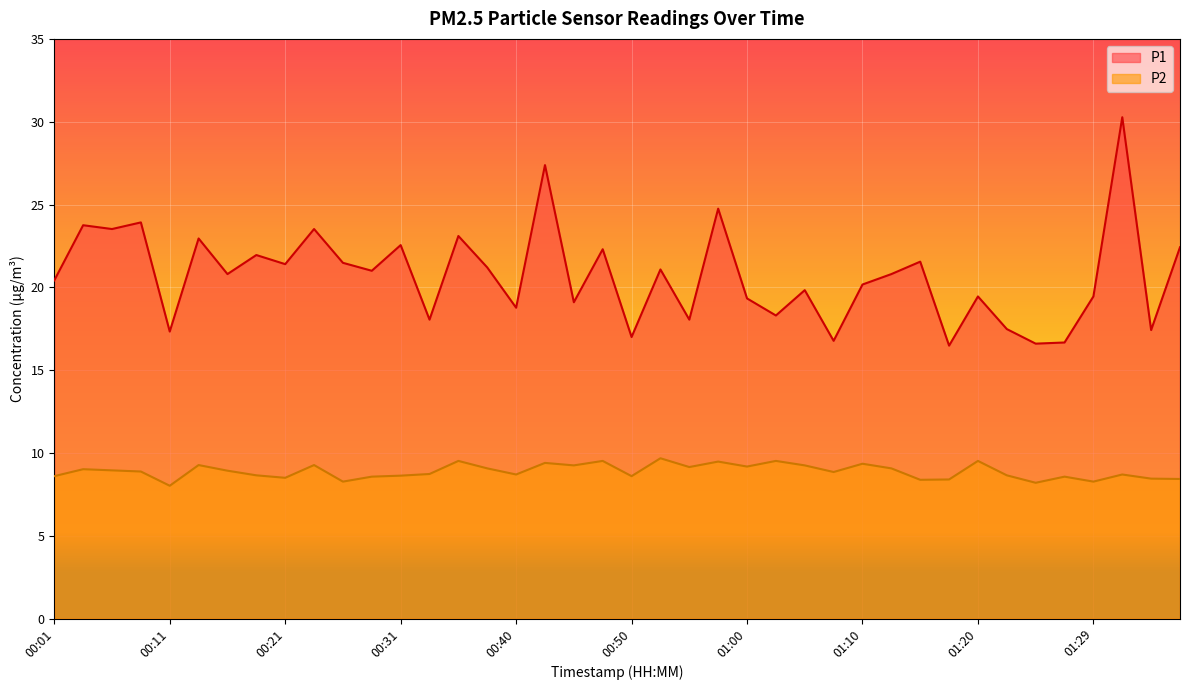

Which category has the lowest value across all series?

00:11